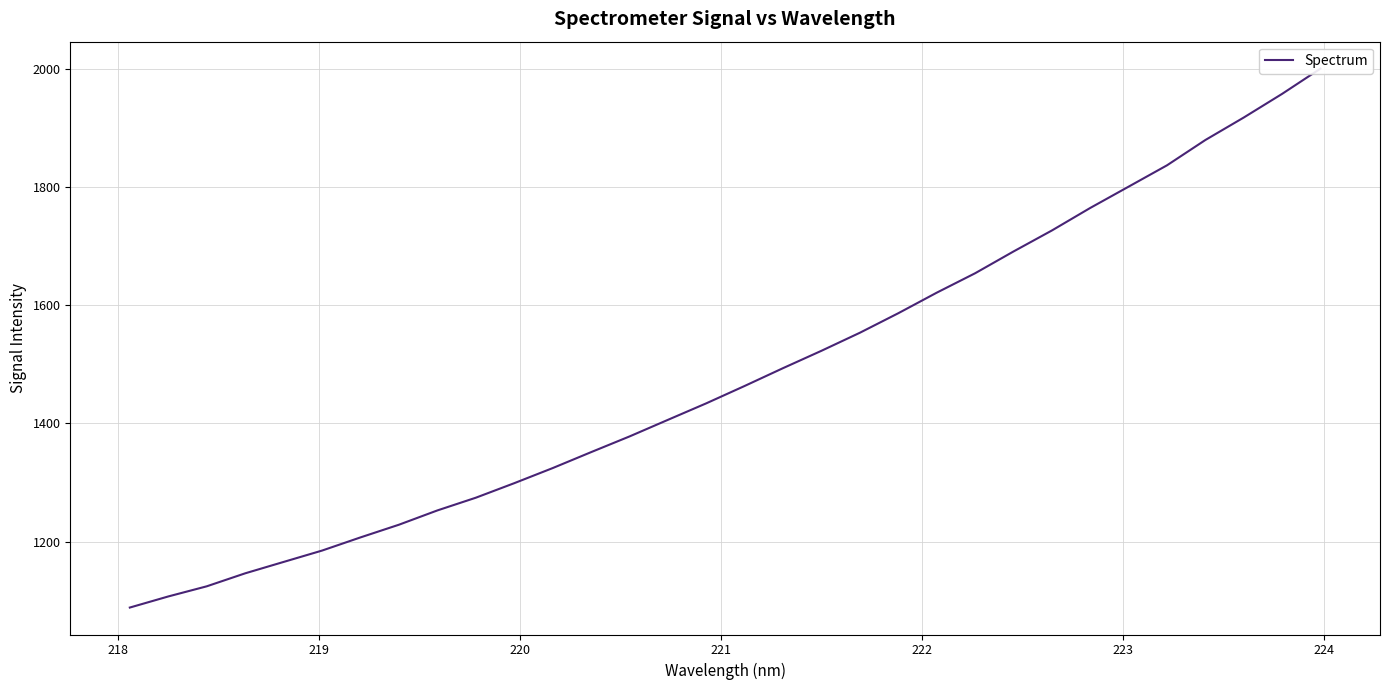

How many values are below 1463?

16